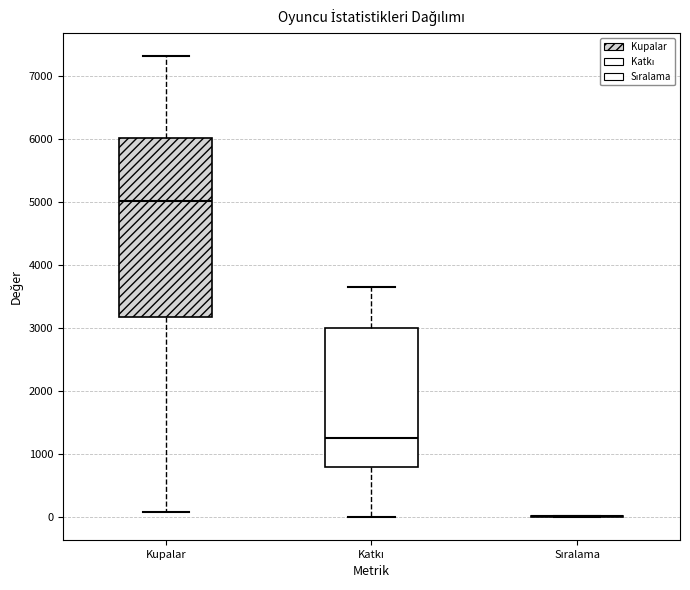

Where is the upper edge of the box for Kupalar on the y-axis? The values are not printed on the chart, so give them approximately, as read against the axis.

6000